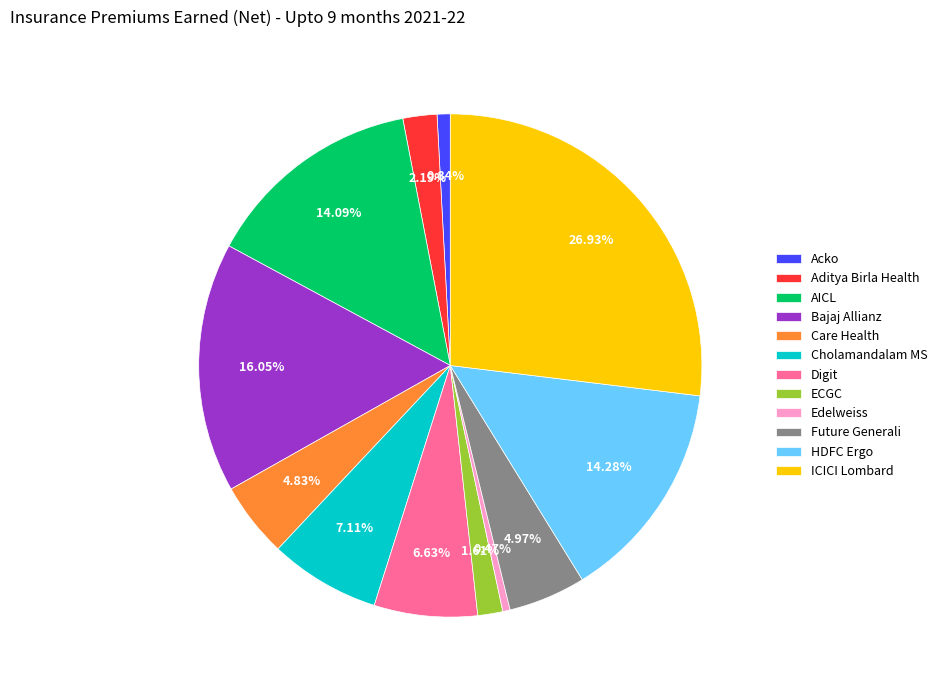

How many segments does this pie chart have?

12